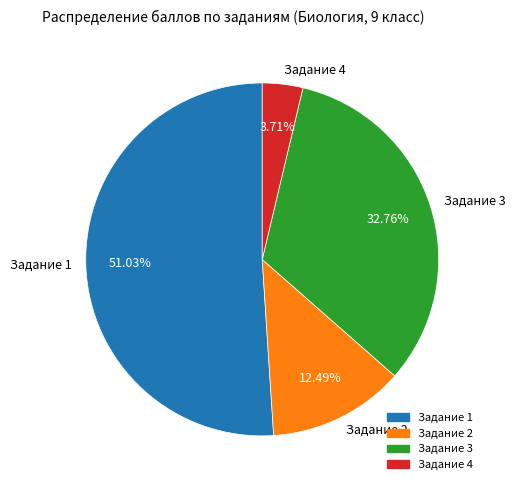

What is the ratio of the value at Задание 1 to the value at Задание 4?

13.8